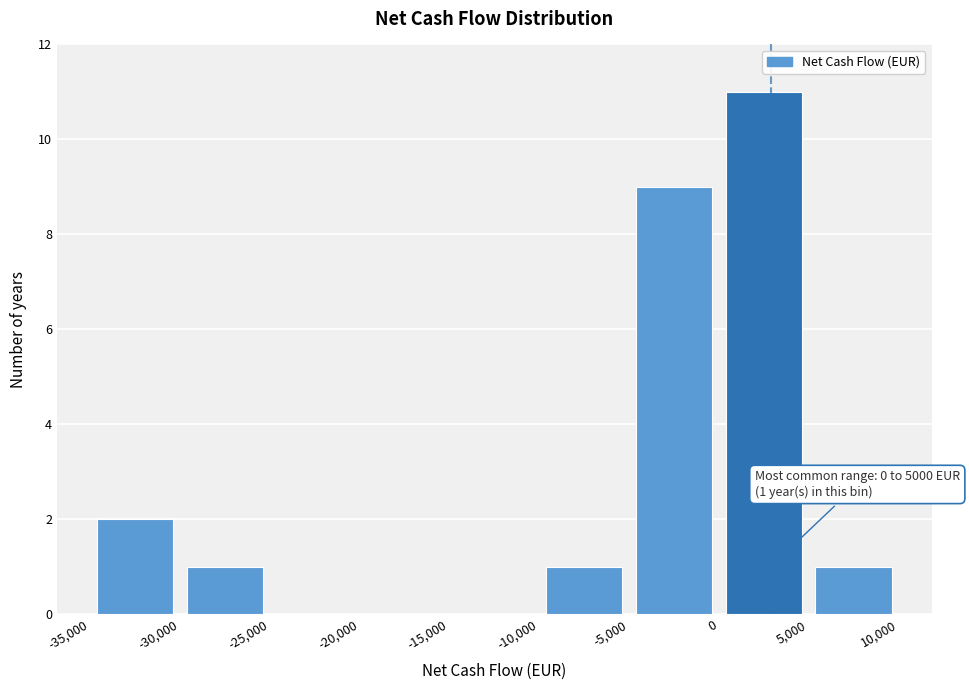

Over which range of the x-axis is the bar tallest?

0 to 5,000